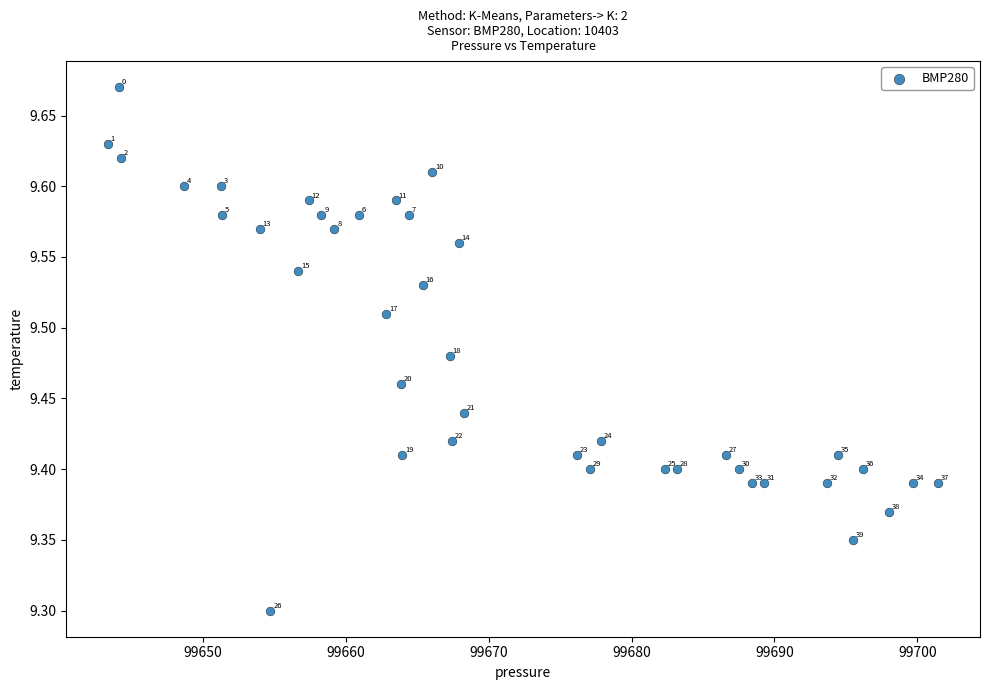

What is the range of Y values (max minus min)?

0.4